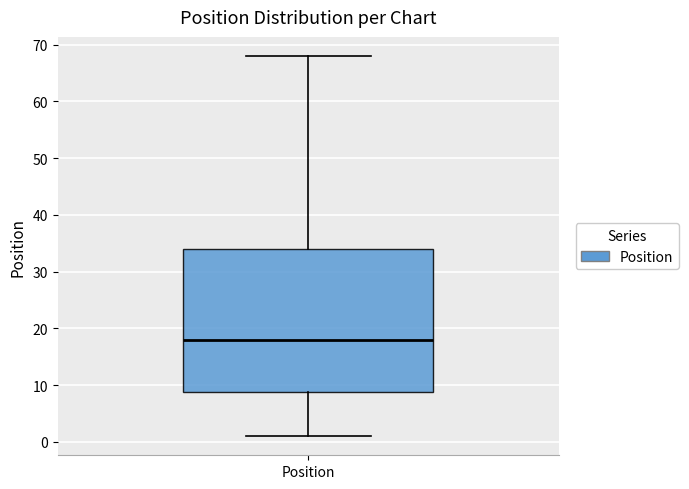

Read this box plot against the y-axis: the position of the median line, the range covered by the box, and the ends of both whiskers. The values are not printed on the chart, so give them approximately, as read against the axis.

median 18, box 9 to 34, whiskers 1 to 68